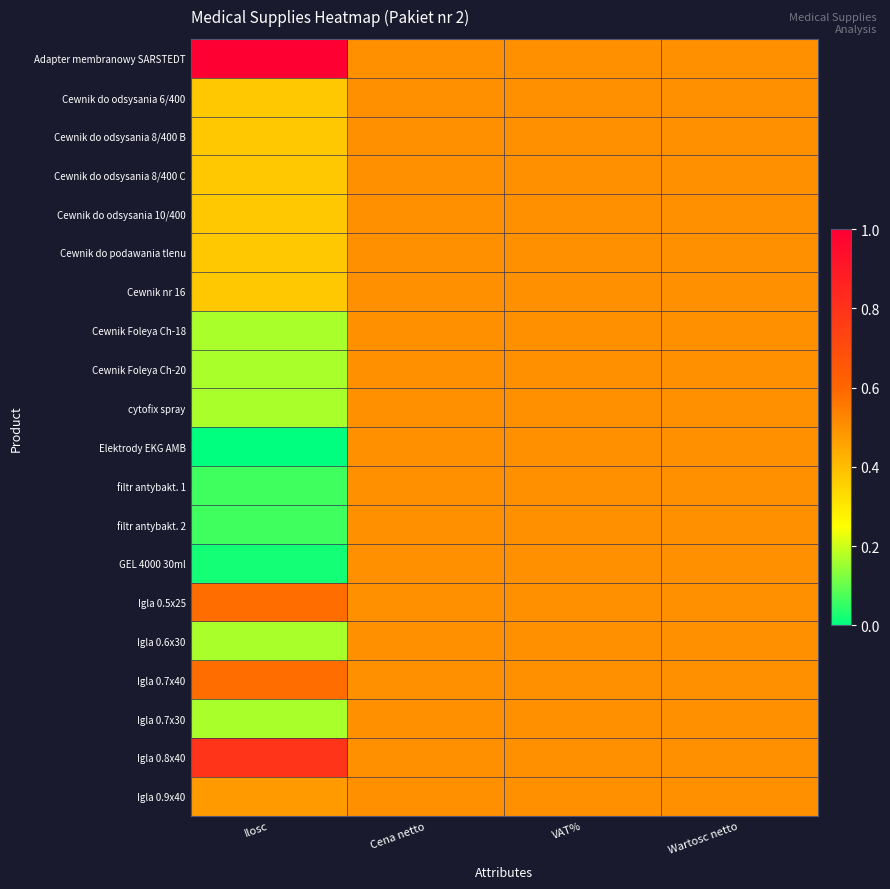

What is the total value across all series at VAT%?

10.0